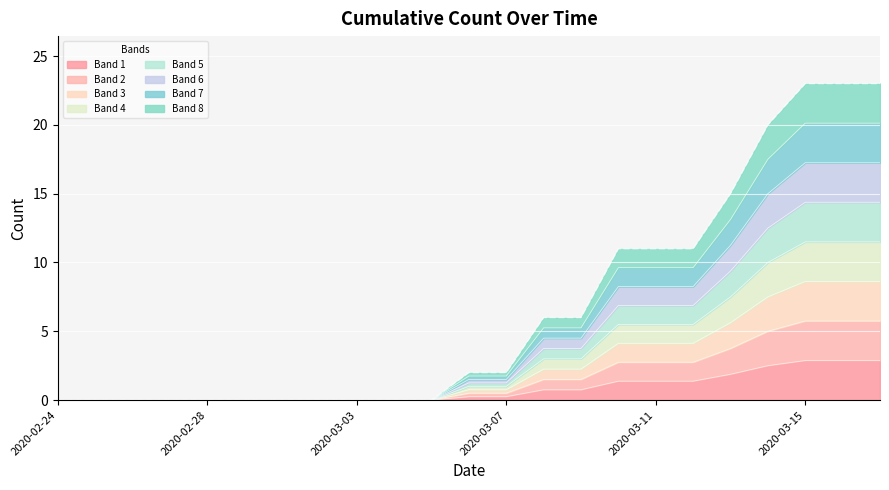

Reading left to right, extract all data points from this chart.

0.0	0.0	0.0	0.0	0.0	0.0	0.0	0.0	0.0	0.0	0.0	0.2	0.2	0.8	0.8	1.4	1.4	1.4	1.9	2.5	2.9	2.9	2.9